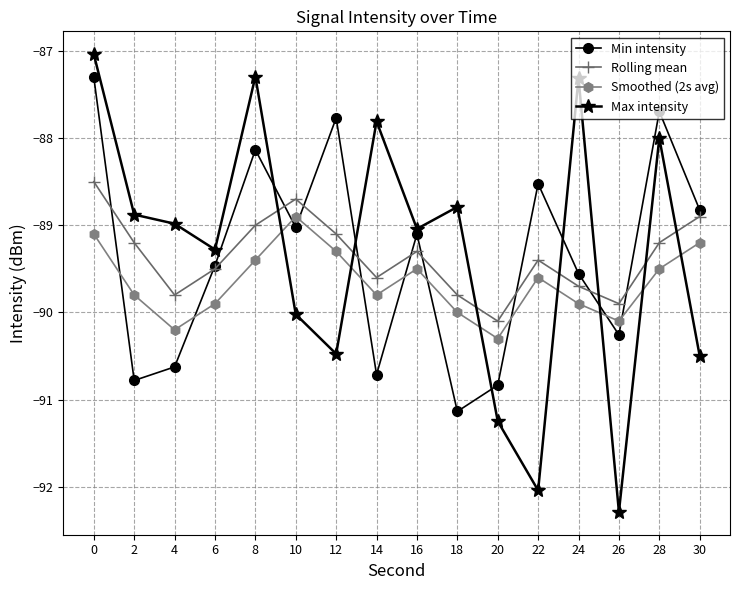

Which series changed the most between 14 and 24?

Min intensity